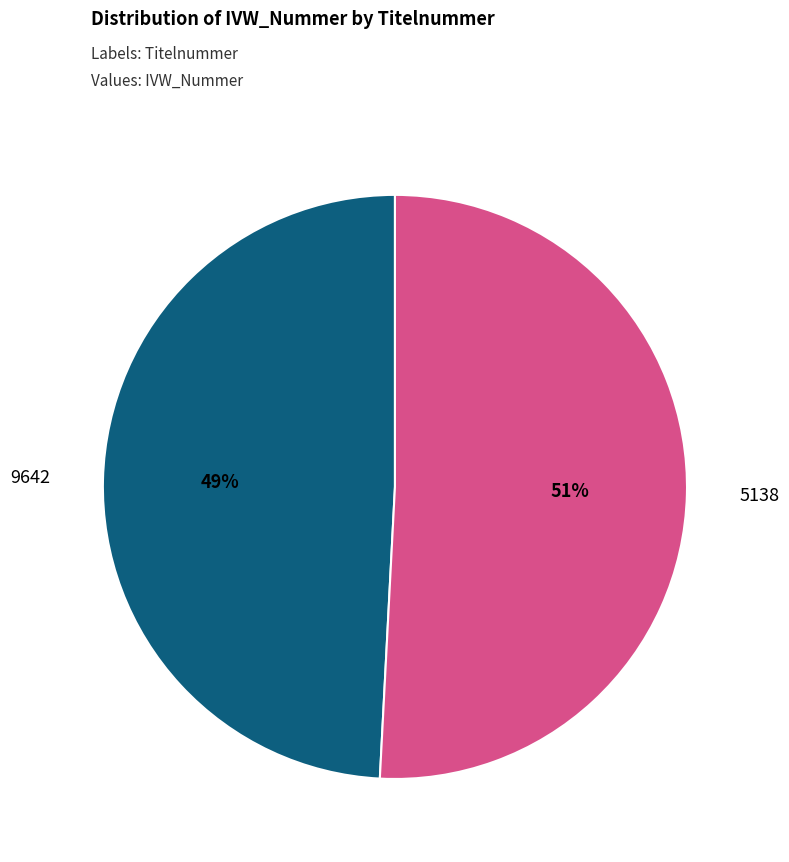

Is there any slice that represents more than half of the pie?

Yes